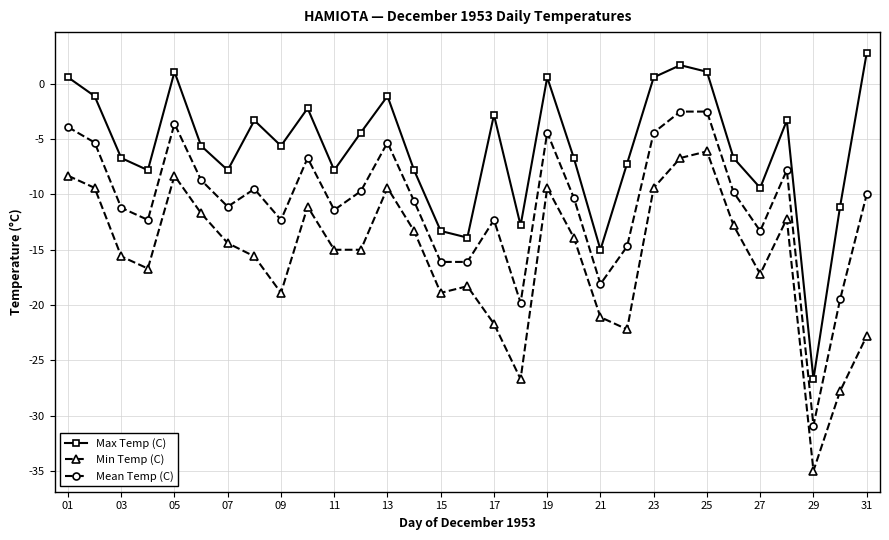

What is the highest value of the Min Temp (C) series?

-6.1